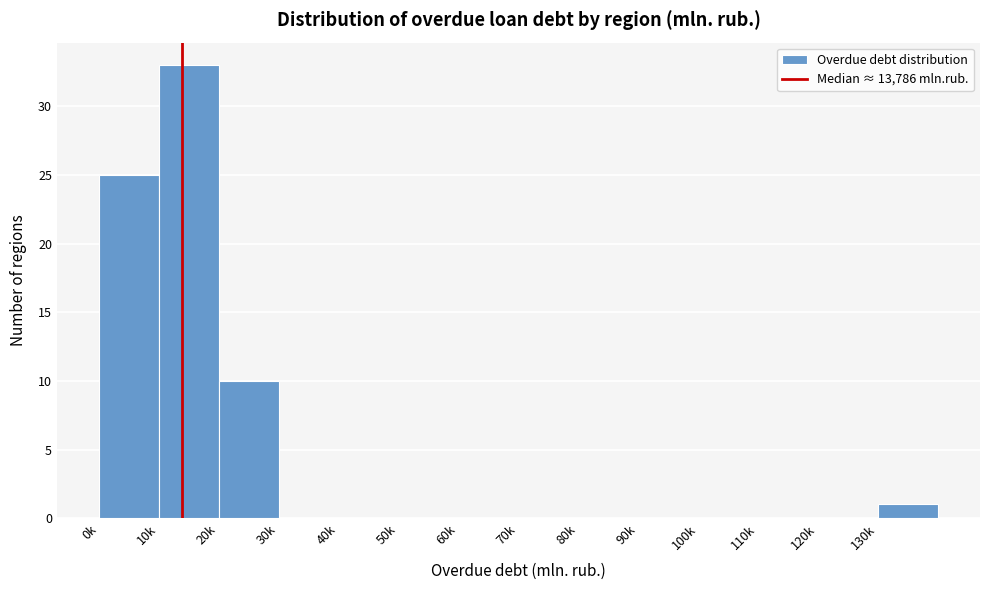

Reading left to right, list all the values displayed in this chart.

0k=25	10k=33	20k=10	30k=0	40k=0	50k=0	60k=0	70k=0	80k=0	90k=0	100k=0	110k=0	120k=0	130k=1